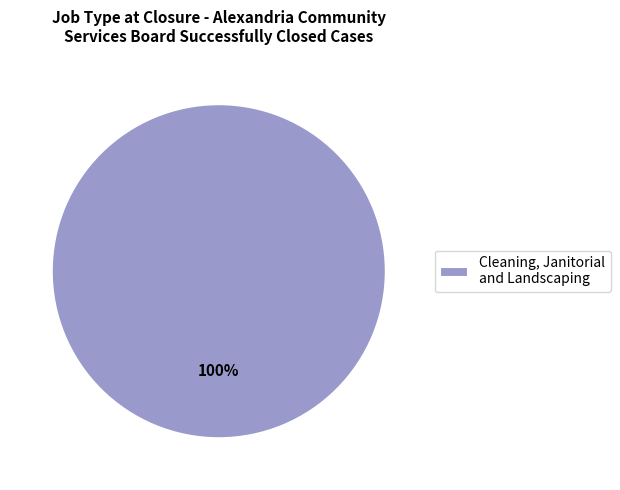

Rank the categories by value from highest to lowest.

Cleaning, Janitorial and Landscaping